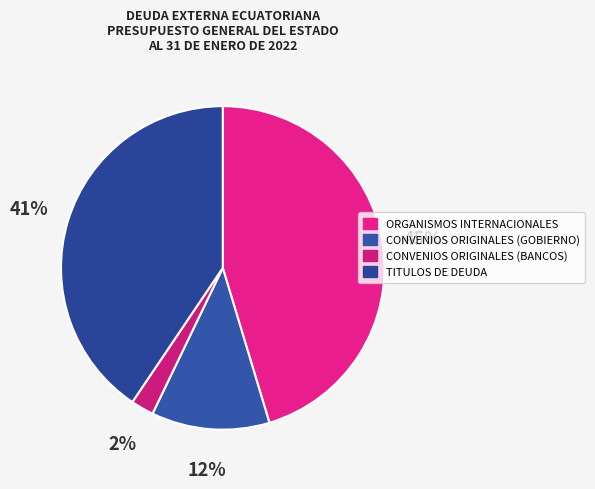

Is there a majority slice in this chart?

No